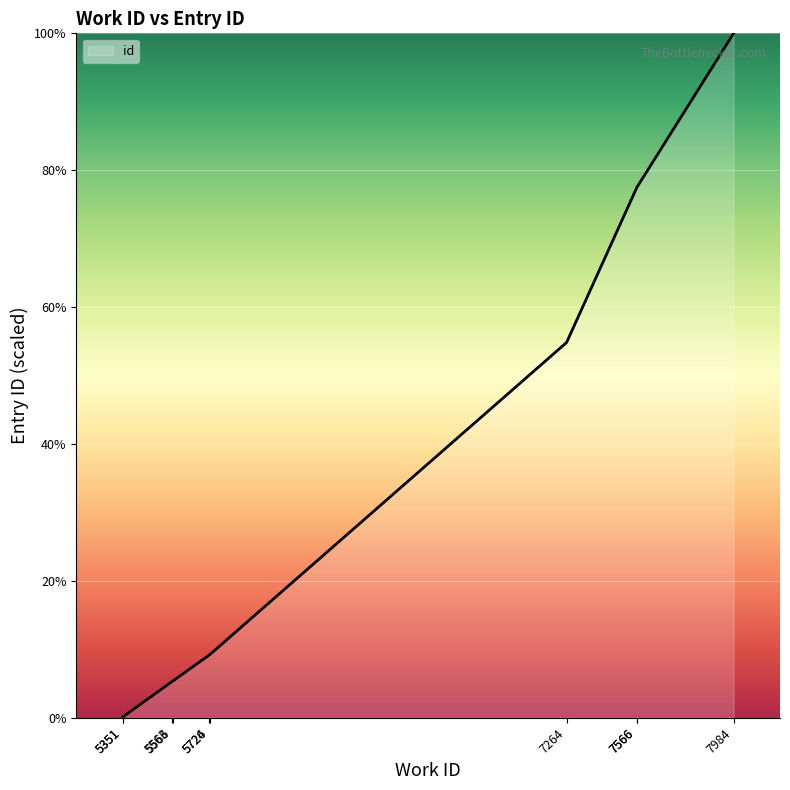

What is the approximate value at 5724?

9.2